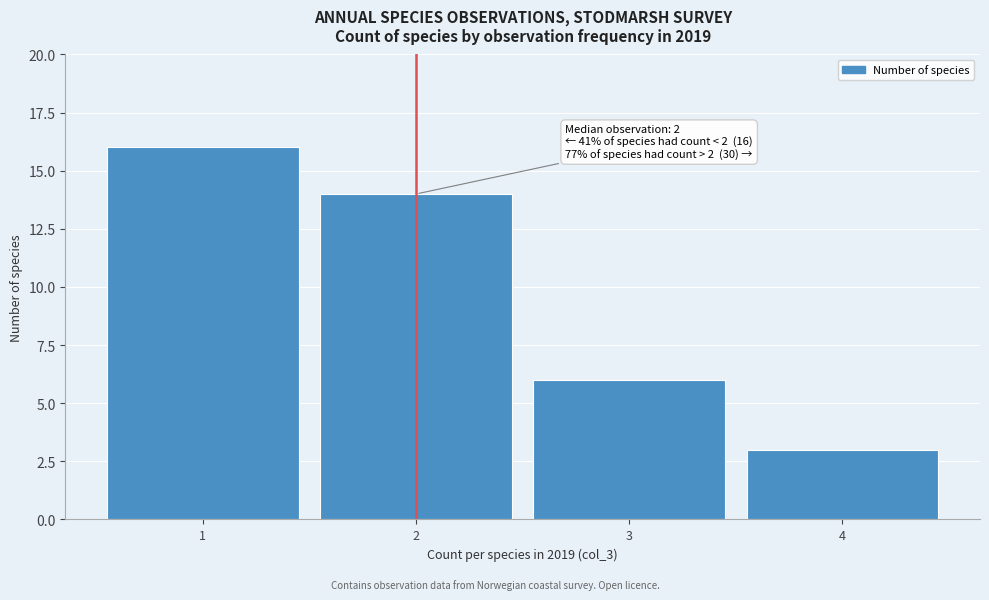

Over which range of the x-axis is the bar tallest?

0.5 to 1.5